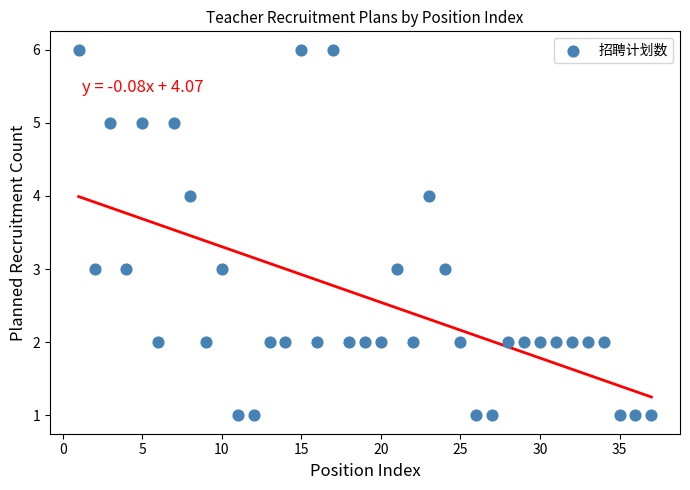

What is the range of Y values (max minus min)?

5